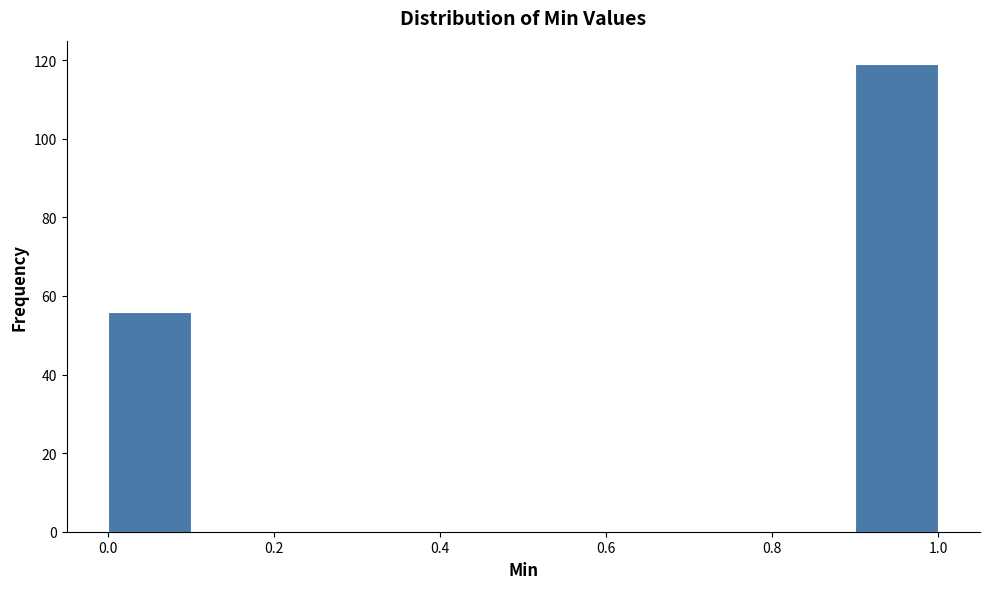

Reading left to right, list every bar in this chart as the range it spans on the x-axis followed by its height. The values are not printed on the chart, so give them approximately, as read against the axis.

0.0 to 0.1: 56
0.1 to 0.2: 0
0.2 to 0.3: 0
0.3 to 0.4: 0
0.4 to 0.5: 0
0.5 to 0.6: 0
0.6 to 0.7: 0
0.7 to 0.8: 0
0.8 to 0.9: 0
0.9 to 1.0: 120